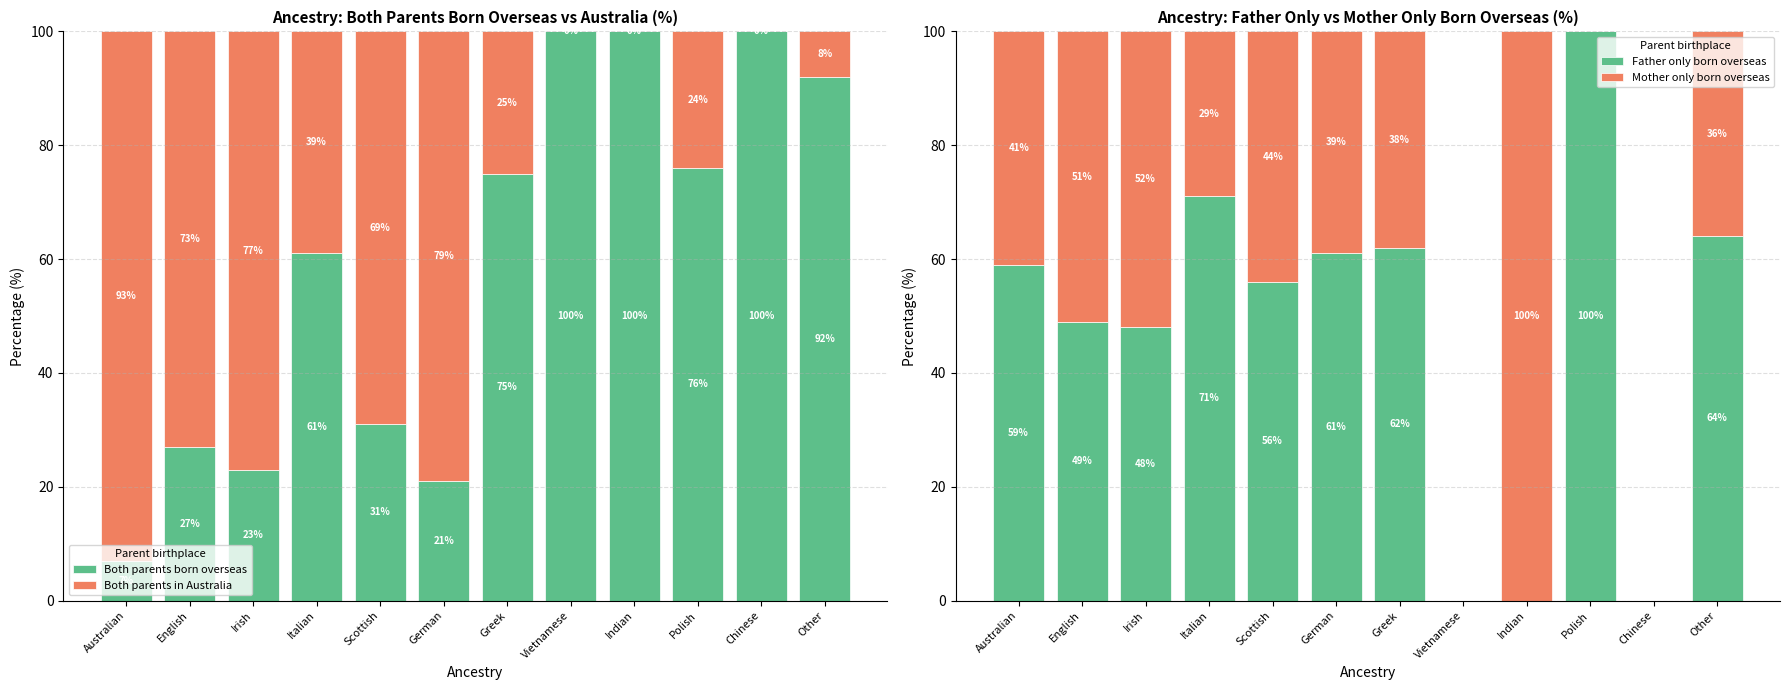

Is it true that Father only born overseas equals 0 at Indian?

True